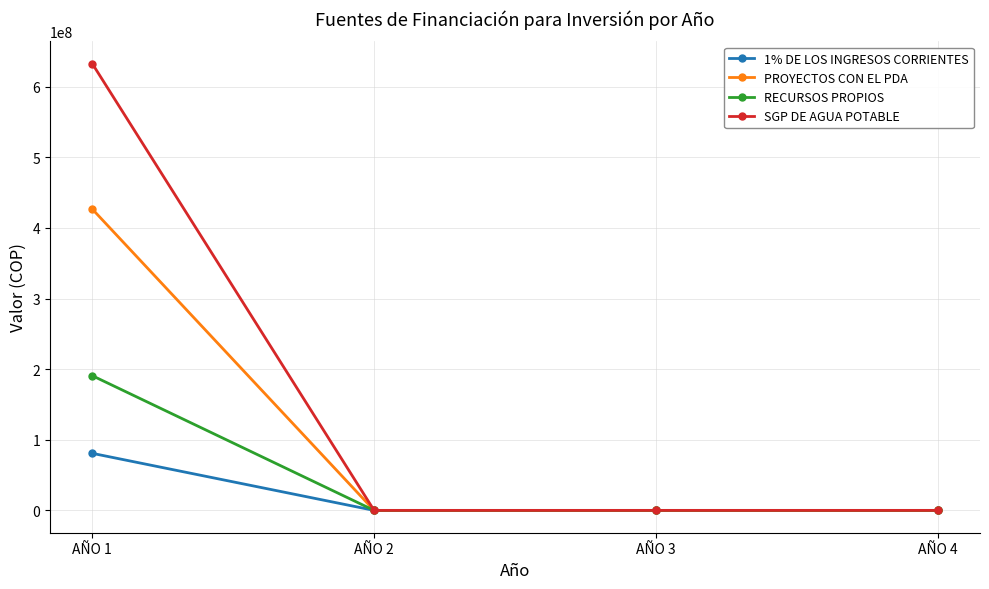

What is the sum of all RECURSOS PROPIOS values?

190787335